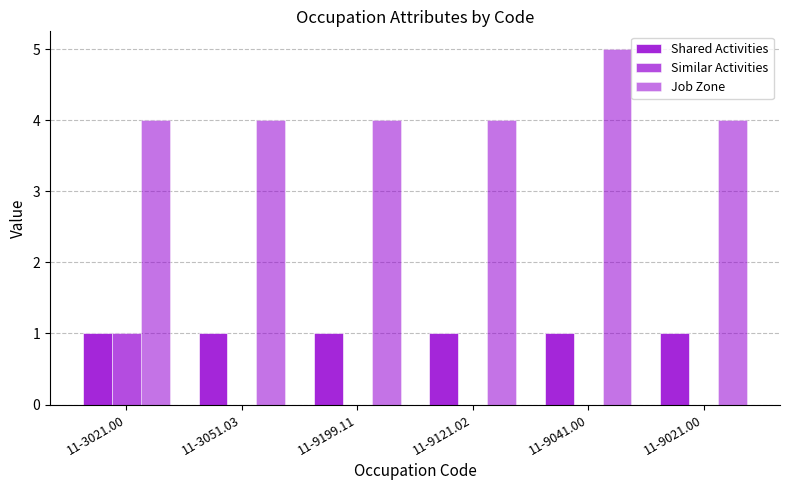

Are the bars grouped side by side (vs. stacked)?

Yes